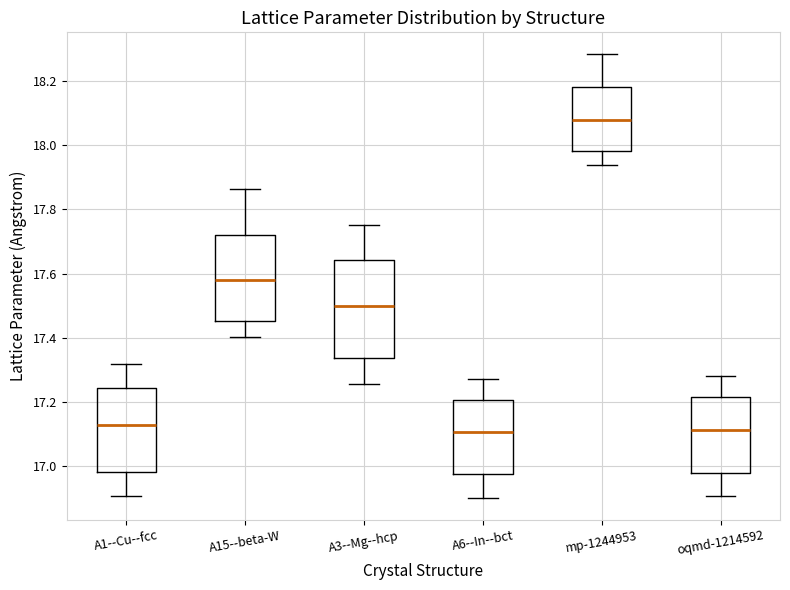

Reading left to right, read every box against the y-axis: the position of its median line, the range the box covers, and the ends of its whiskers. The values are not printed on the chart, so give them approximately, as read against the axis.

A1--Cu--fcc: median 17.12, box 16.98 to 17.24, whiskers 16.90 to 17.32
A15--beta-W: median 17.58, box 17.46 to 17.72, whiskers 17.40 to 17.86
A3--Mg--hcp: median 17.50, box 17.34 to 17.64, whiskers 17.26 to 17.76
A6--In--bct: median 17.10, box 16.98 to 17.20, whiskers 16.90 to 17.28
mp-1244953: median 18.08, box 17.98 to 18.18, whiskers 17.94 to 18.28
oqmd-1214592: median 17.12, box 16.98 to 17.22, whiskers 16.90 to 17.28